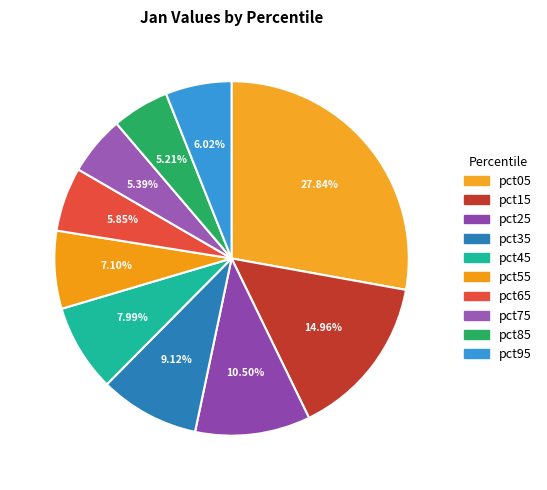

What percentage do pct25 and pct95 together represent?

16.5%